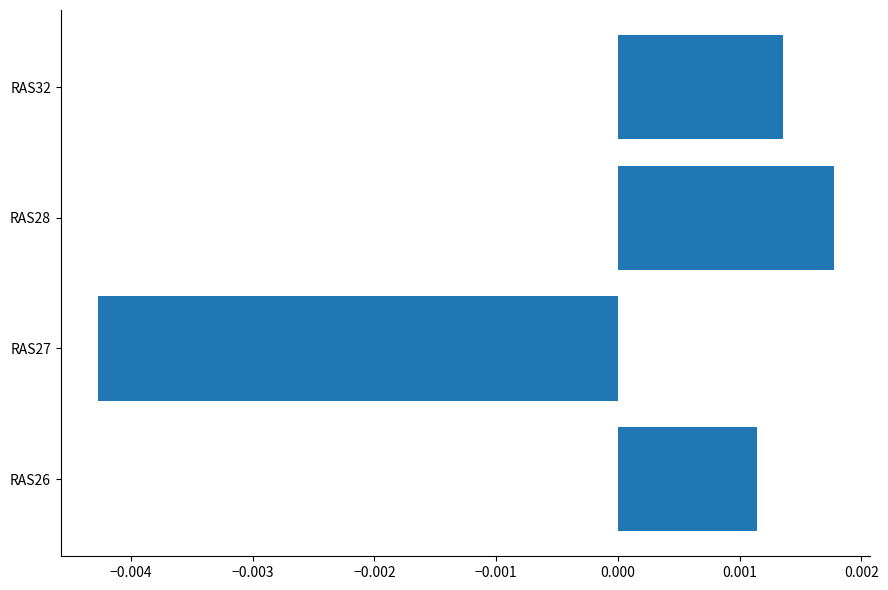

List the labels in order of value, largest first.

RAS28, RAS32, RAS26, RAS27